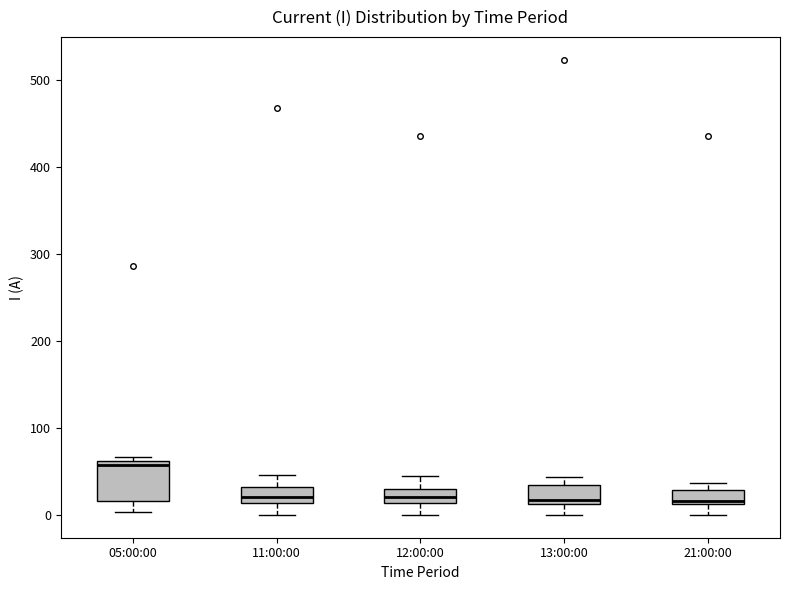

Reading left to right, read every box against the y-axis: the position of its median line, the range the box covers, and the ends of its whiskers. The values are not printed on the chart, so give them approximately, as read against the axis.

05:00:00: median 60 (just below the box's upper edge), box 20 to 60, whiskers 0 to 70
11:00:00: median 20, box 10 to 30, whiskers 0 to 50
12:00:00: median 20, box 10 to 30, whiskers 0 to 50
13:00:00: median 20, box 10 to 30, whiskers 0 to 40
21:00:00: median 20, box 10 to 30, whiskers 0 to 40